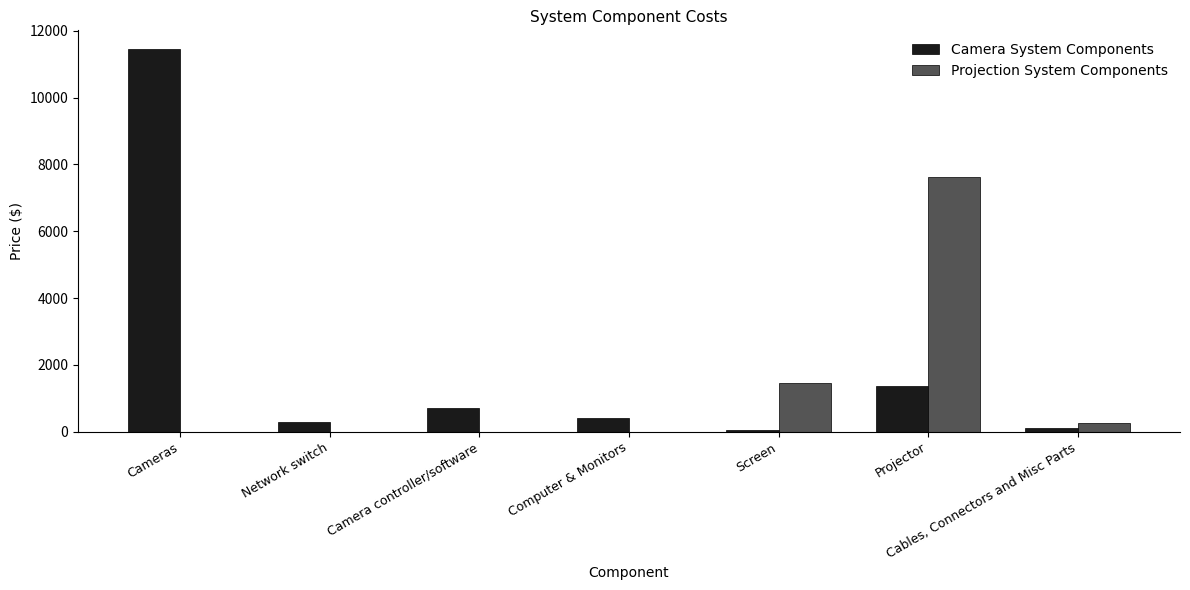

Where is Projection System Components nearest to the value 3812?

Screen